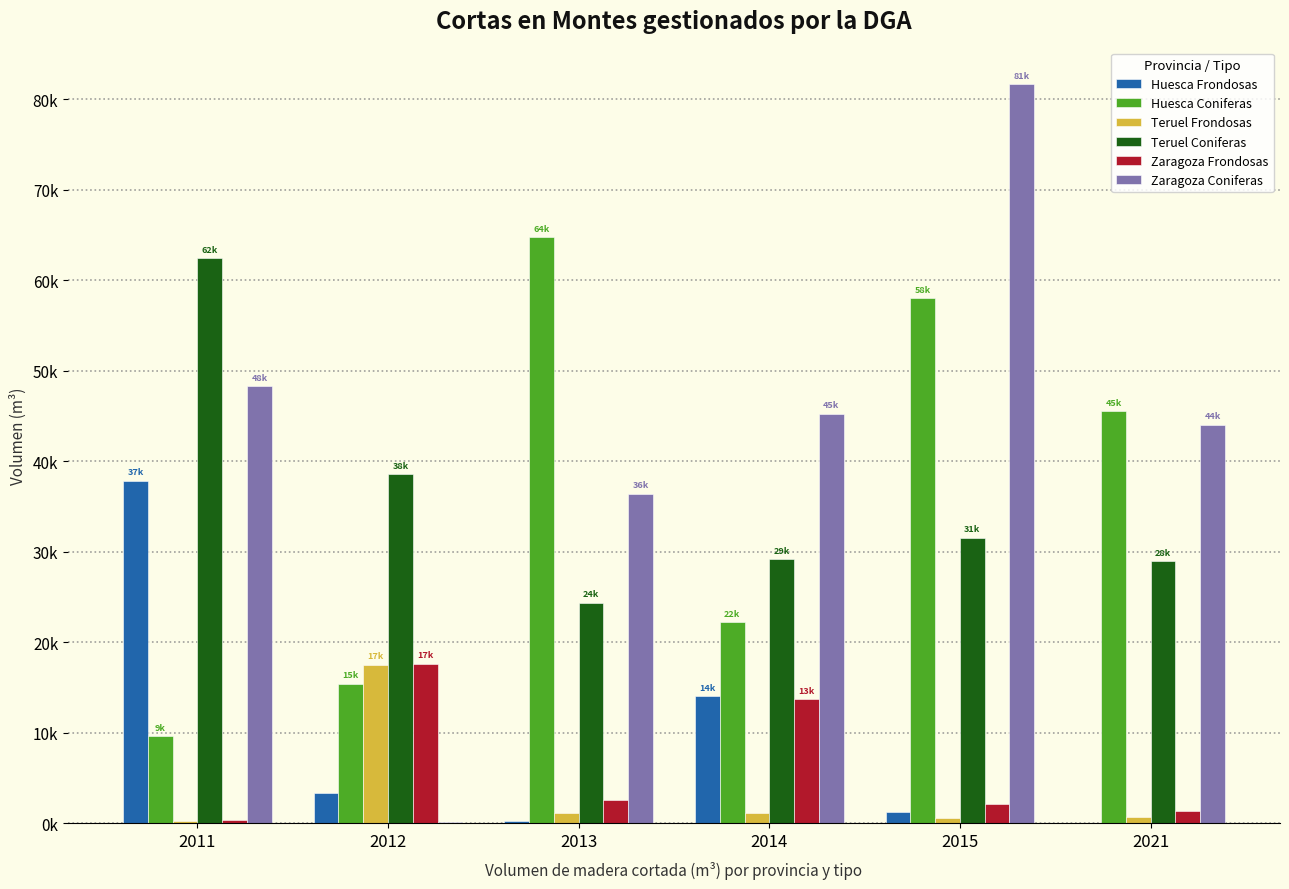

Does the chart contain stacked bars?

No